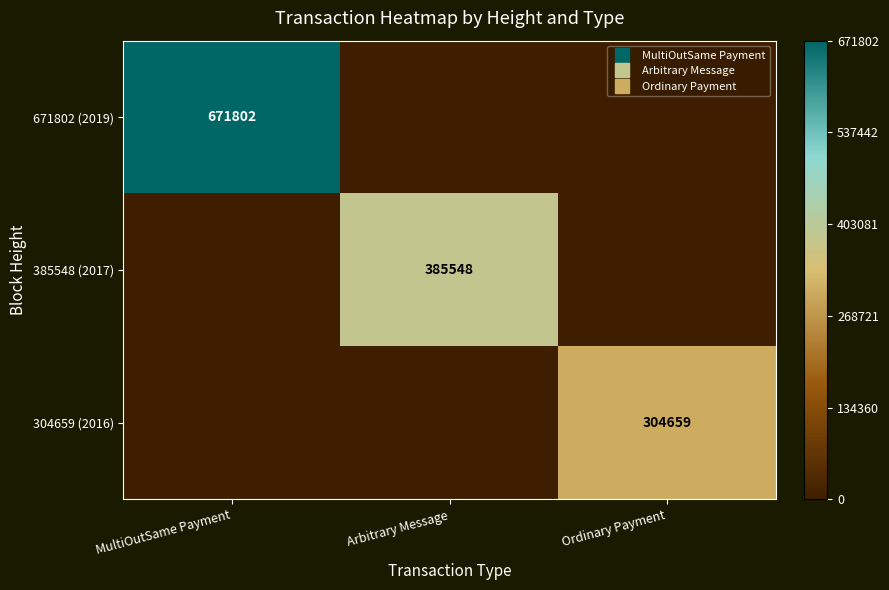

Is it true that 385548 (2017) equals 1.0 at Arbitrary Message?

False